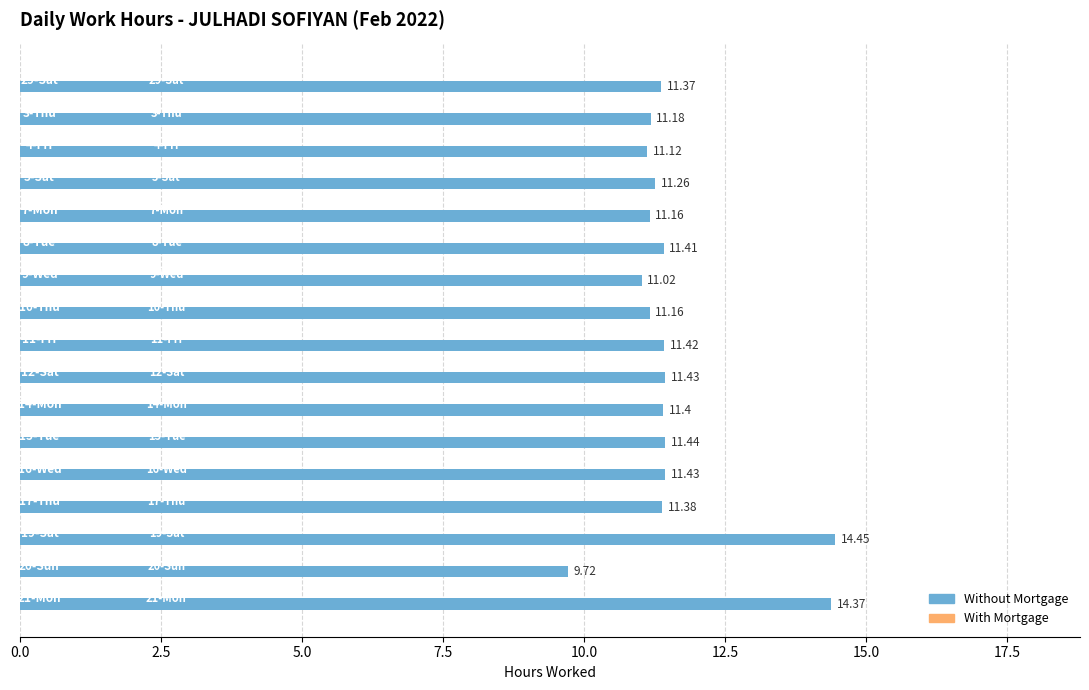

Are the bars grouped side by side (vs. stacked)?

No